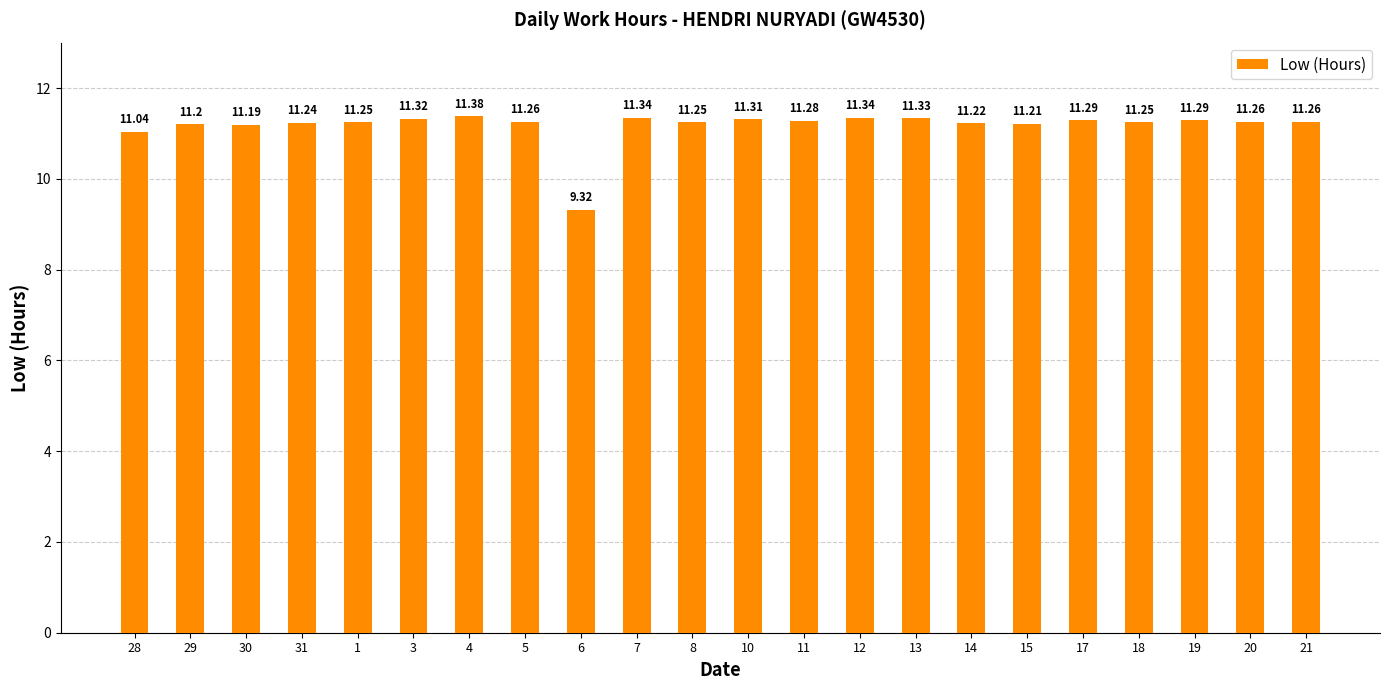

How many data points are less than 11?

1